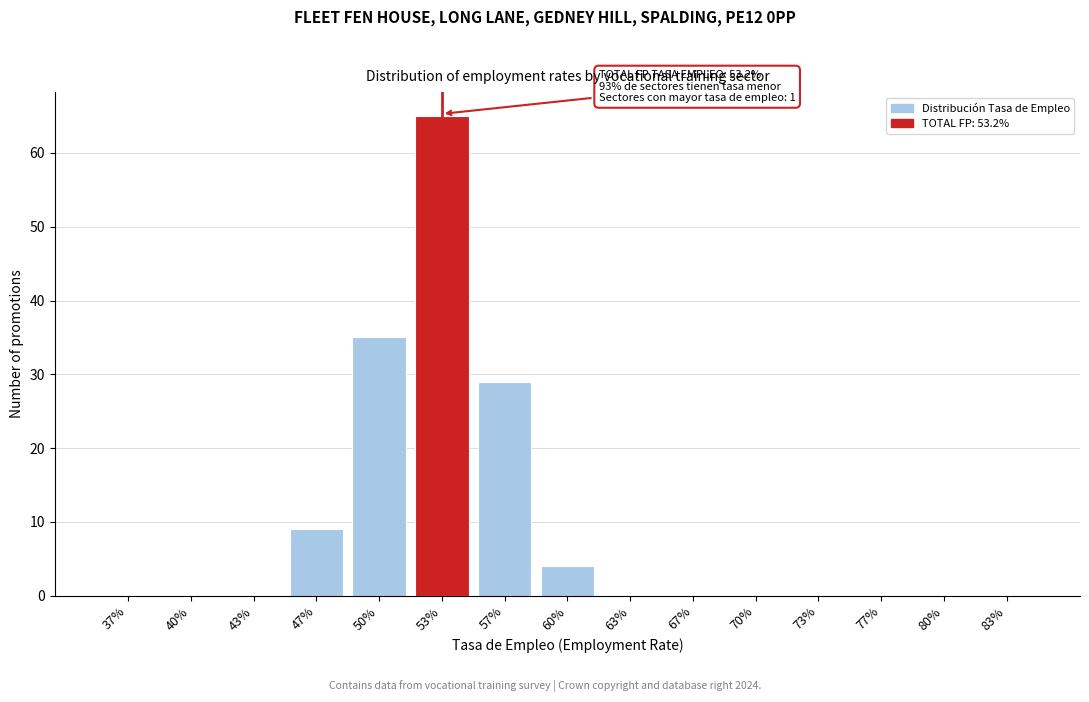

Reading left to right, what are all the values shown in this chart?

37%=0	40%=0	43%=0	47%=9	50%=35	53%=65	57%=29	60%=4	63%=0	67%=0	70%=0	73%=0	77%=0	80%=0	83%=0